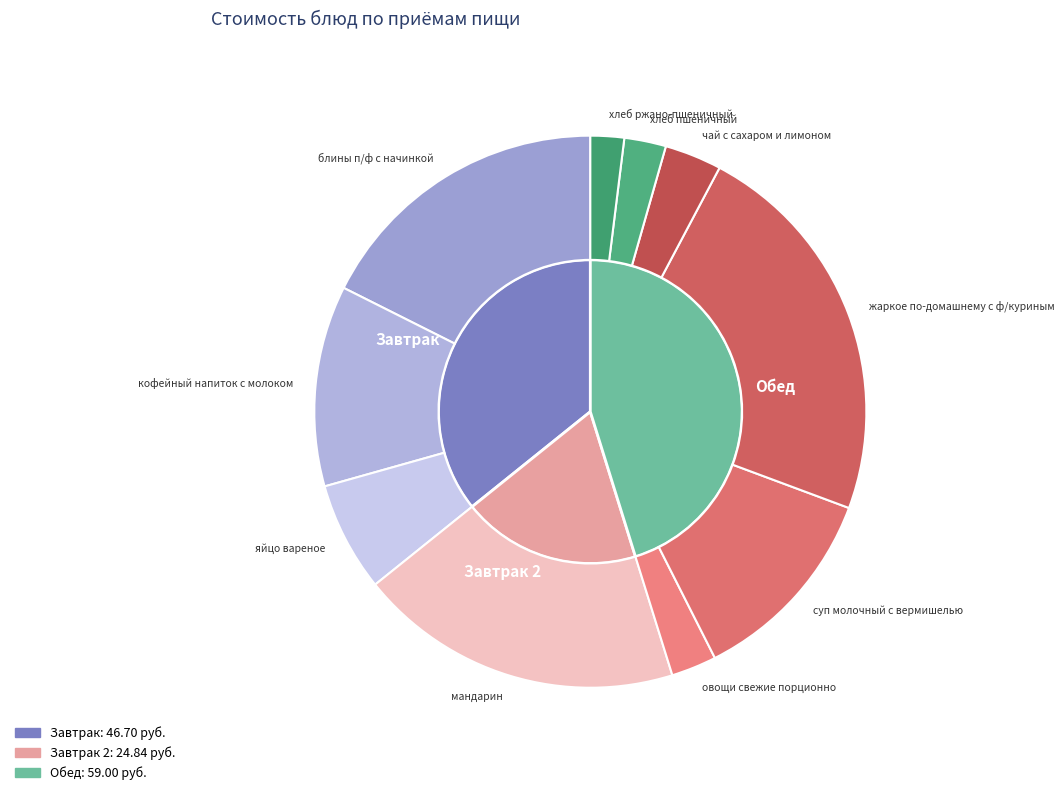

Which category has the smallest portion of the pie?

хлеб ржано-пшеничный